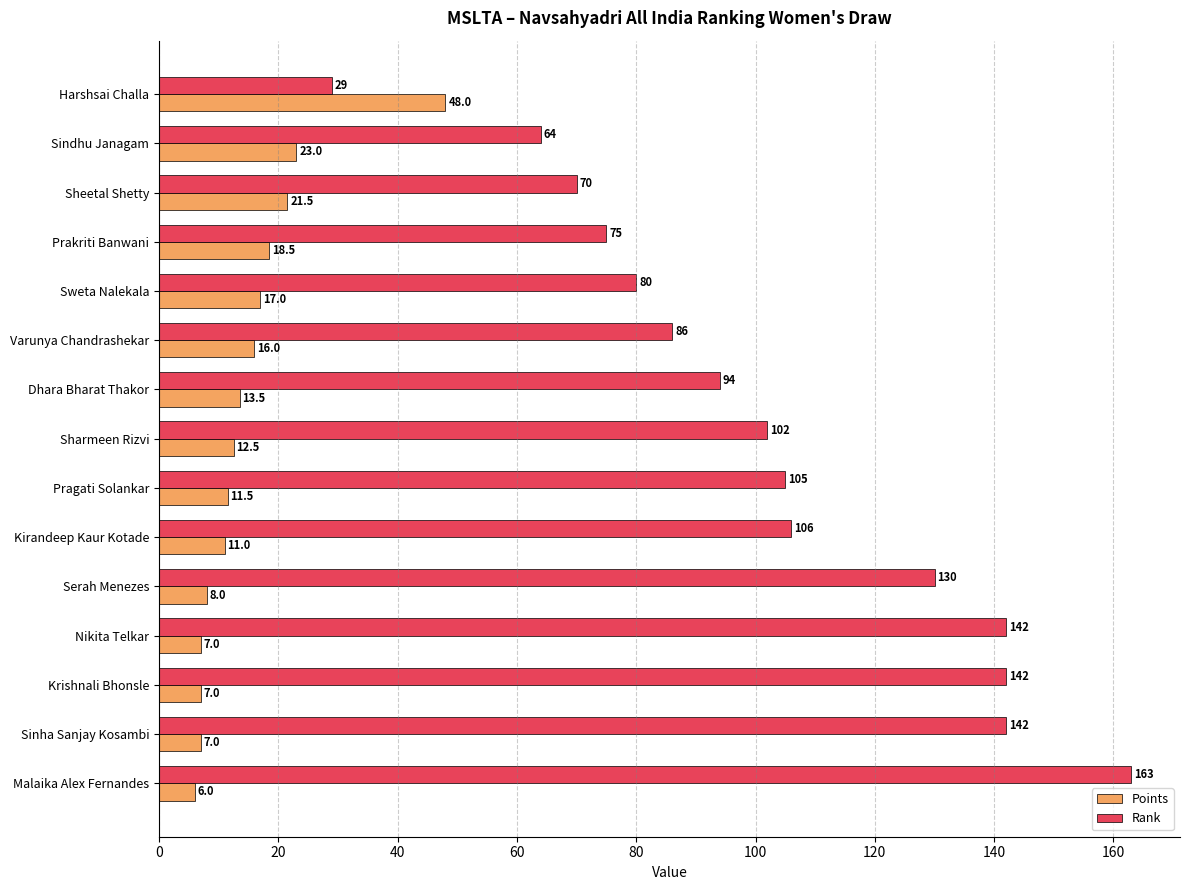

At how many categories does at least one series exceed 115?

5